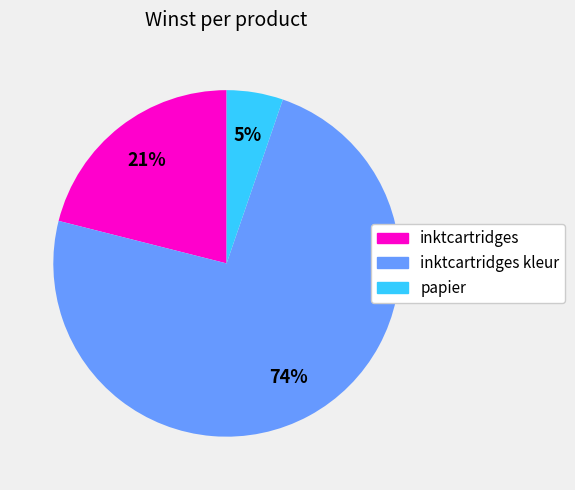

To the nearest percent, what is the average slice percentage?

33%